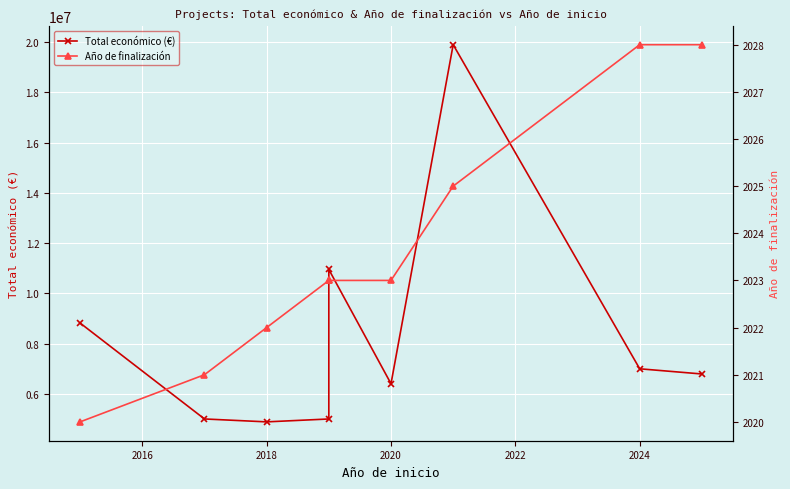

What is the value of the Año de finalización point at the 5th from the left?

2023